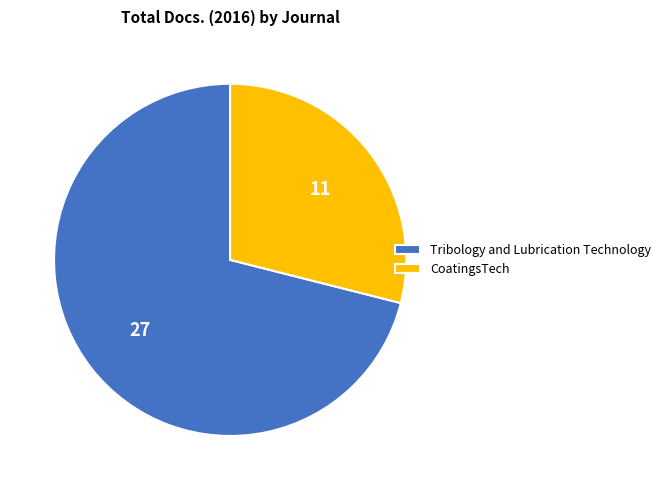

What is the majority slice?

Tribology and Lubrication Technology